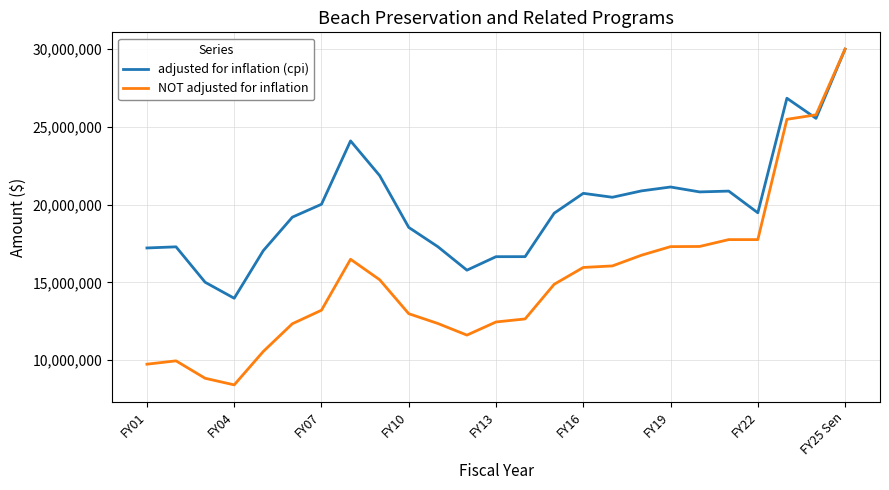

Which series has the largest total across all categories?

adjusted for inflation (cpi)